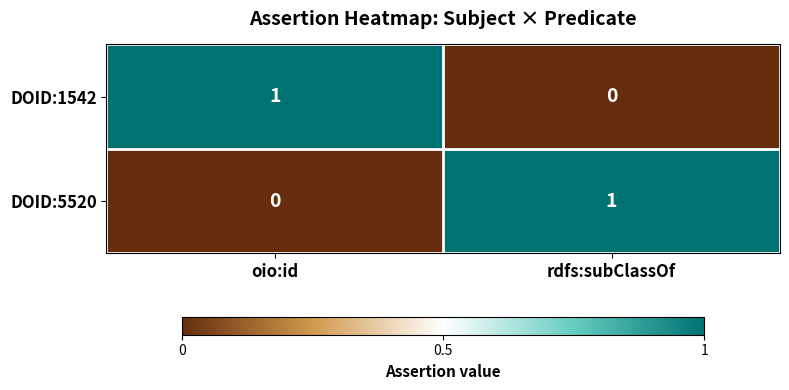

What is the spread (max minus min) of values at oio:id?

1